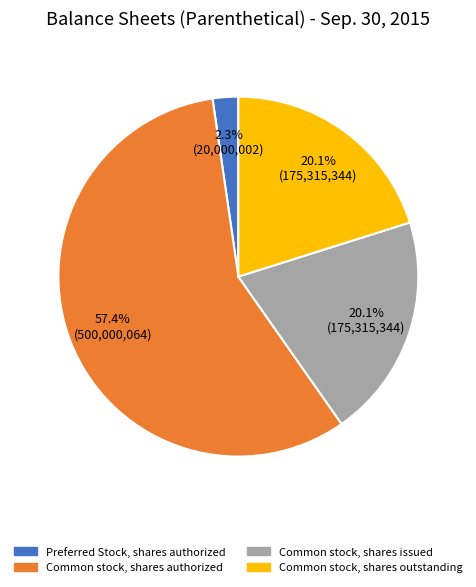

Count the number of slices in the pie.

4